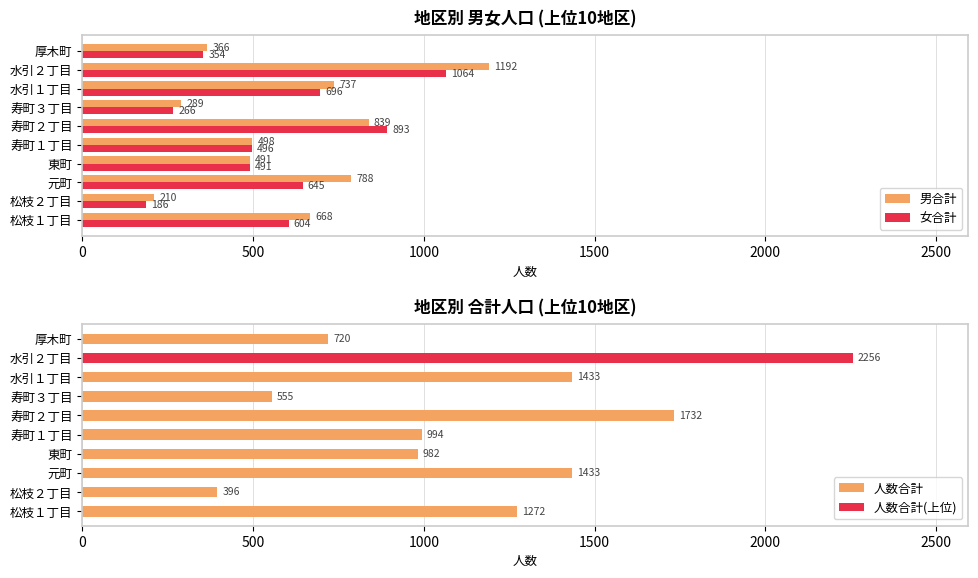

True or false: 女合計 has a value of 266 at 東町.

False